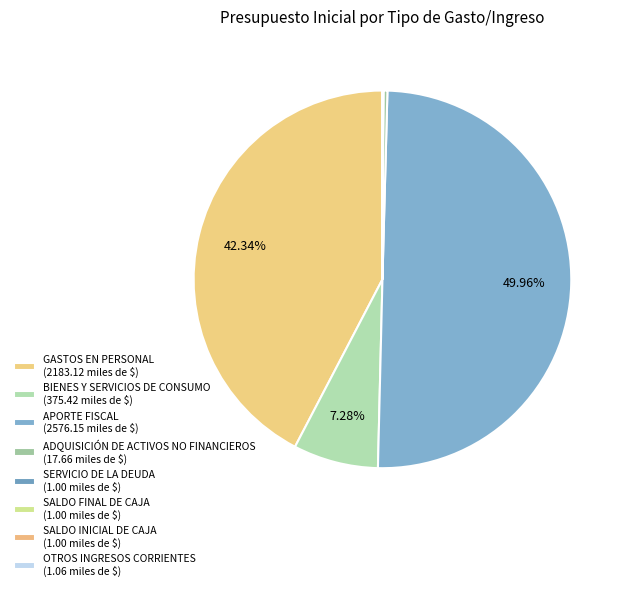

Is it true that GASTOS EN PERSONAL is 33% of the pie?

False